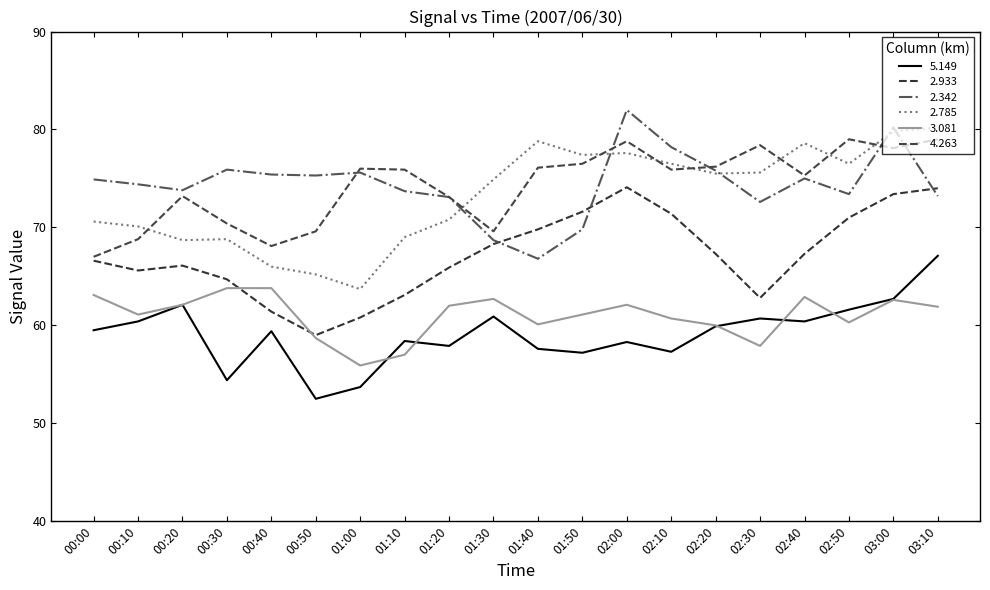

How many interior local valleys does the 3.081 series have?

5